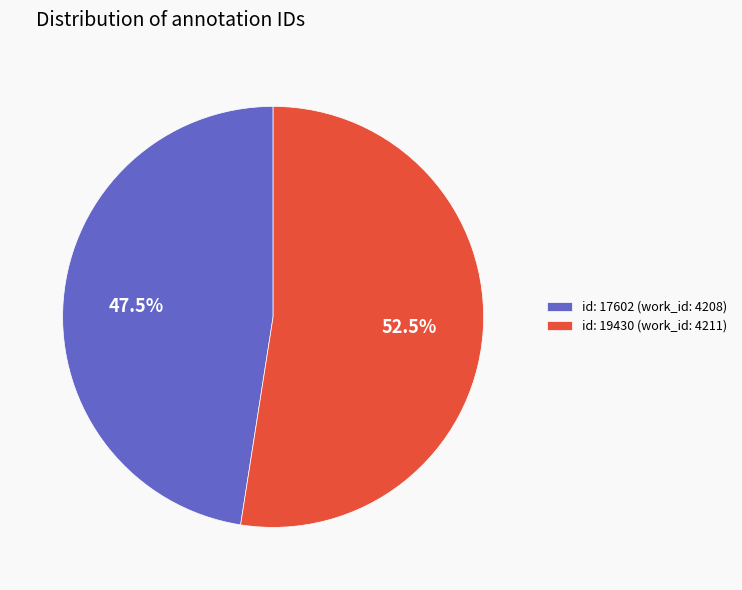

What is the largest slice in the pie chart?

id: 19430 (work_id: 4211)